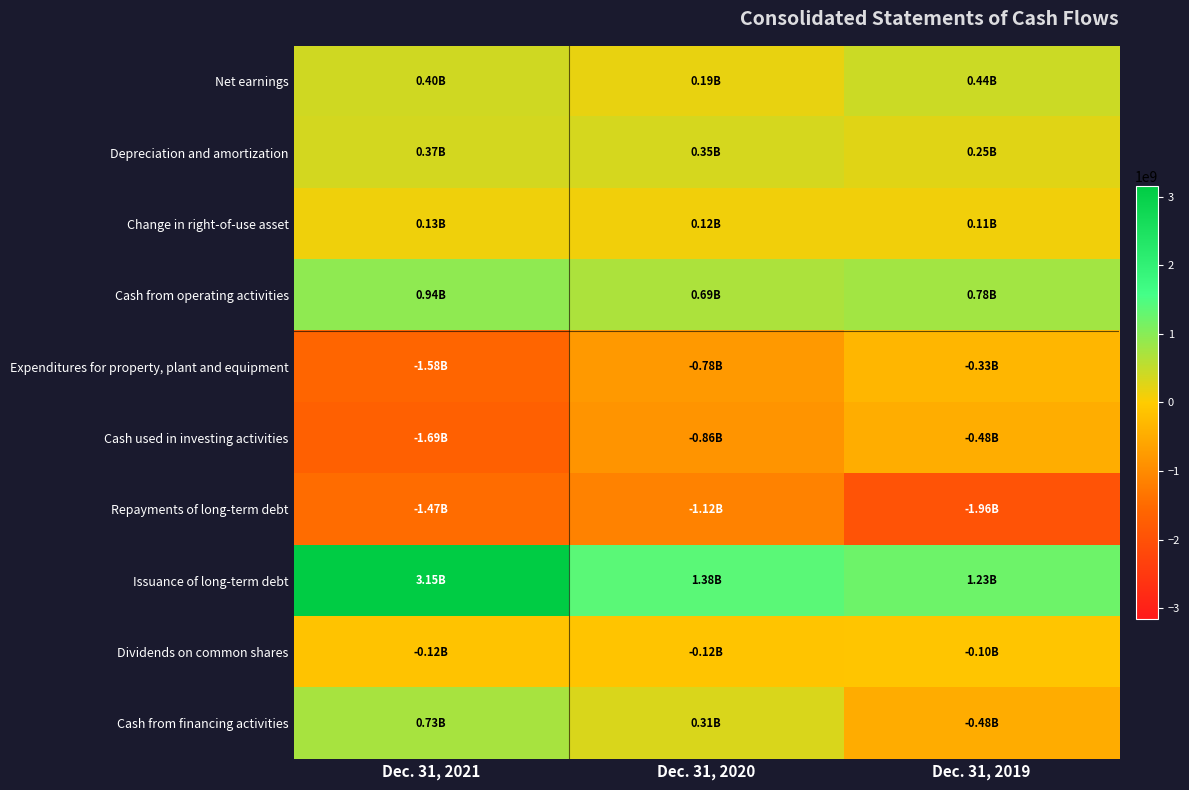

At which category is the sum across all series the highest?

Dec. 31, 2021